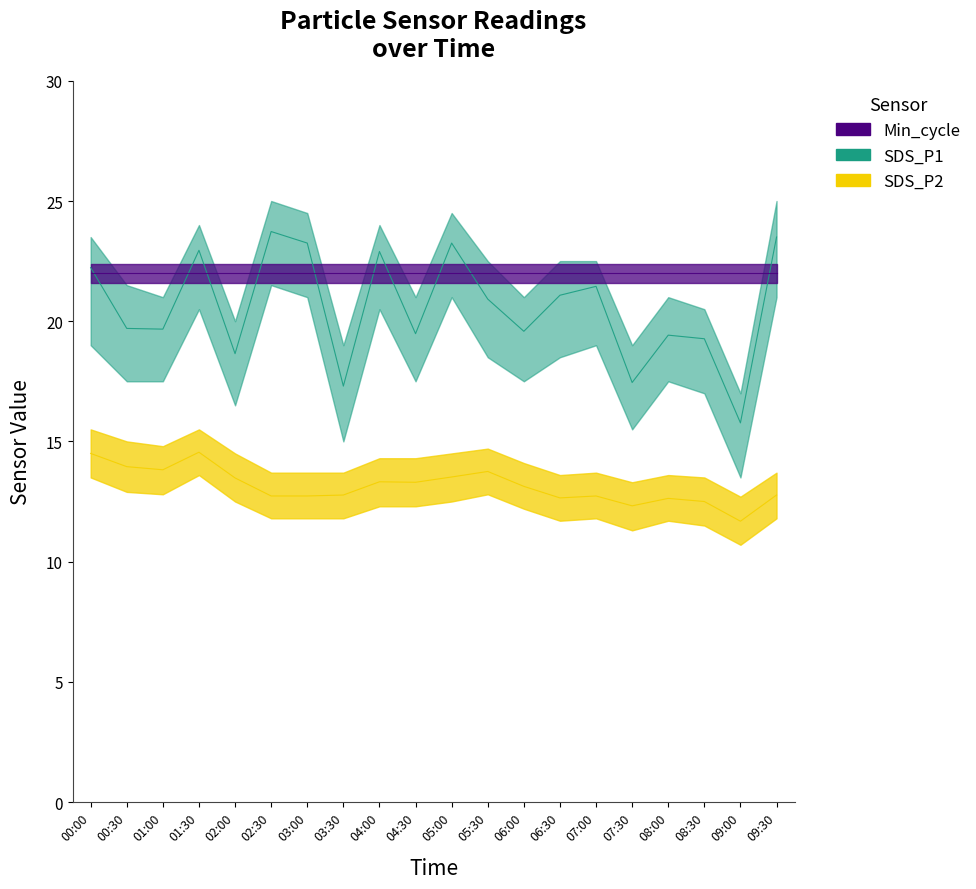

Where does the SDS_P2 series first go above 13?

00:00